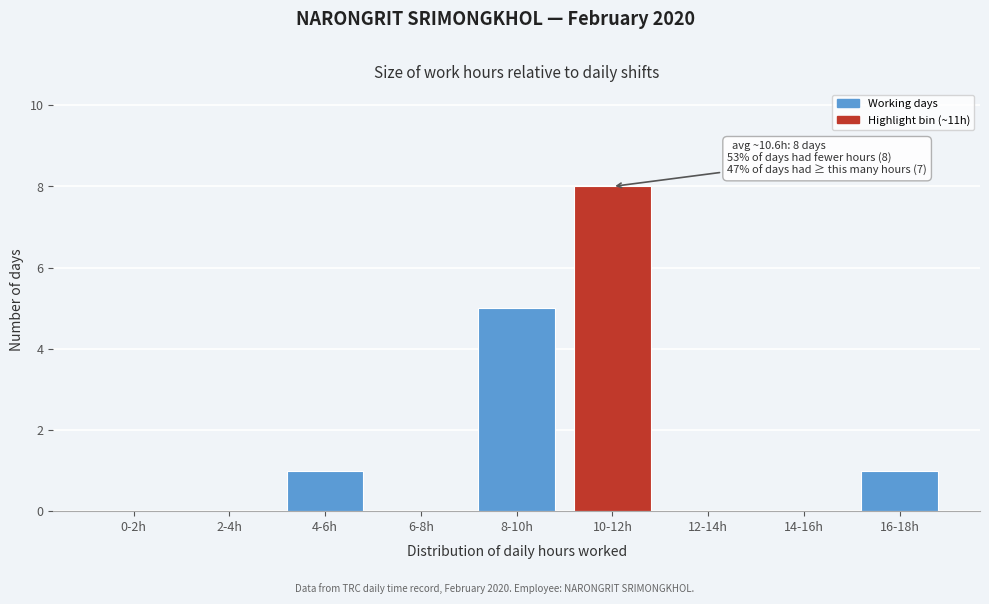

Reading left to right, extract all data points from this chart.

0-2h=0	2-4h=0	4-6h=1	6-8h=0	8-10h=5	10-12h=8	12-14h=0	14-16h=0	16-18h=1